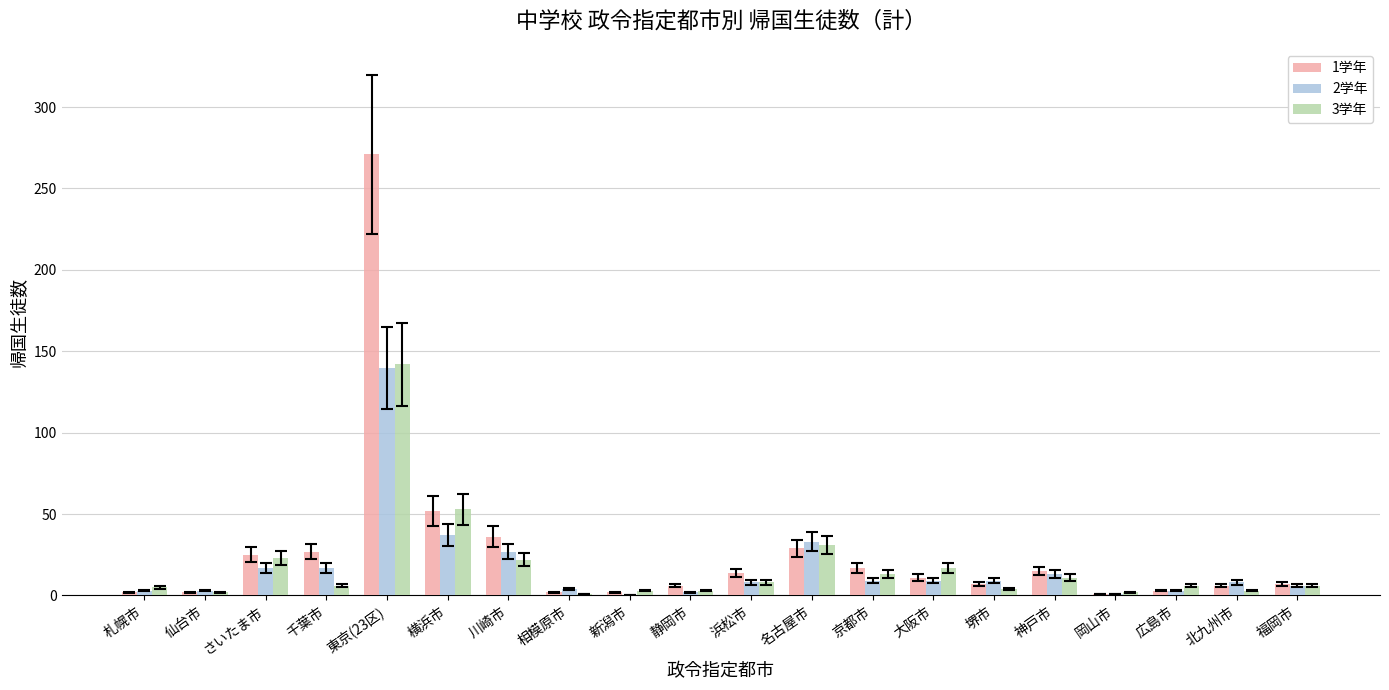

Where is 2学年 nearest to the value 70?

横浜市